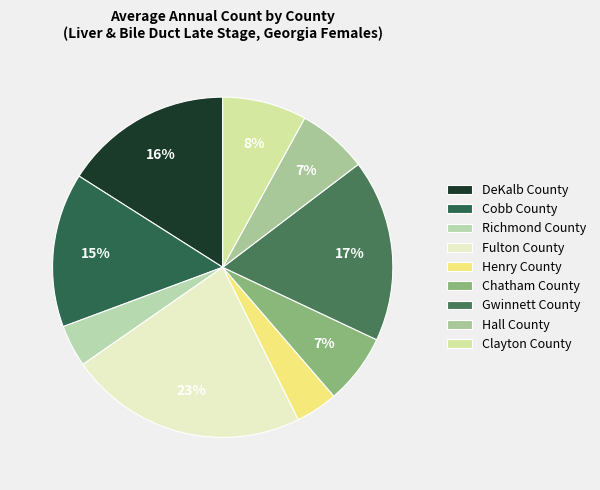

Is it true that Fulton County is 33% of the pie?

False